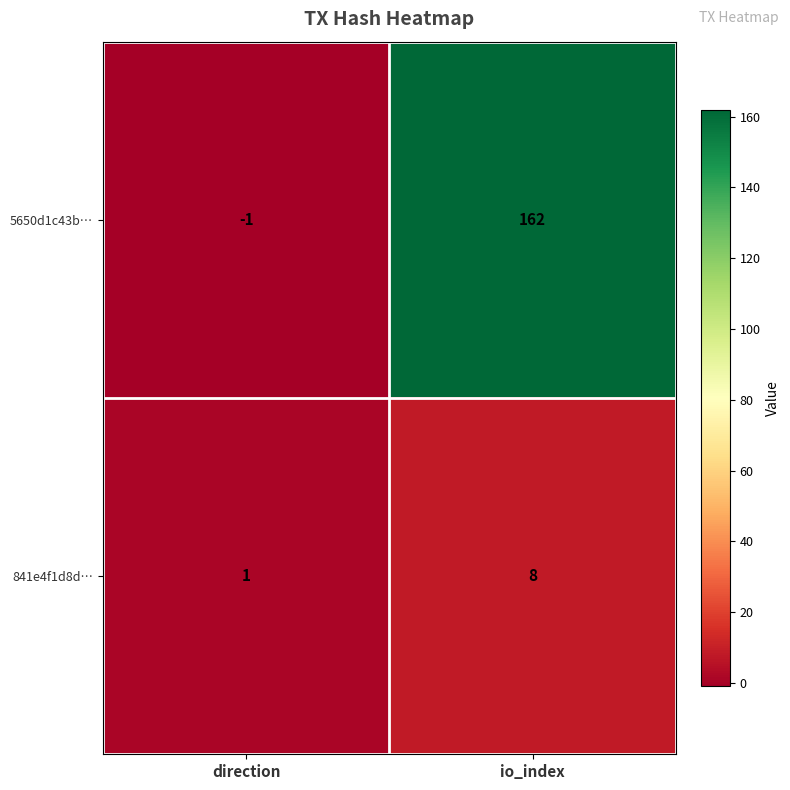

What is the total value across all series at io_index?

170